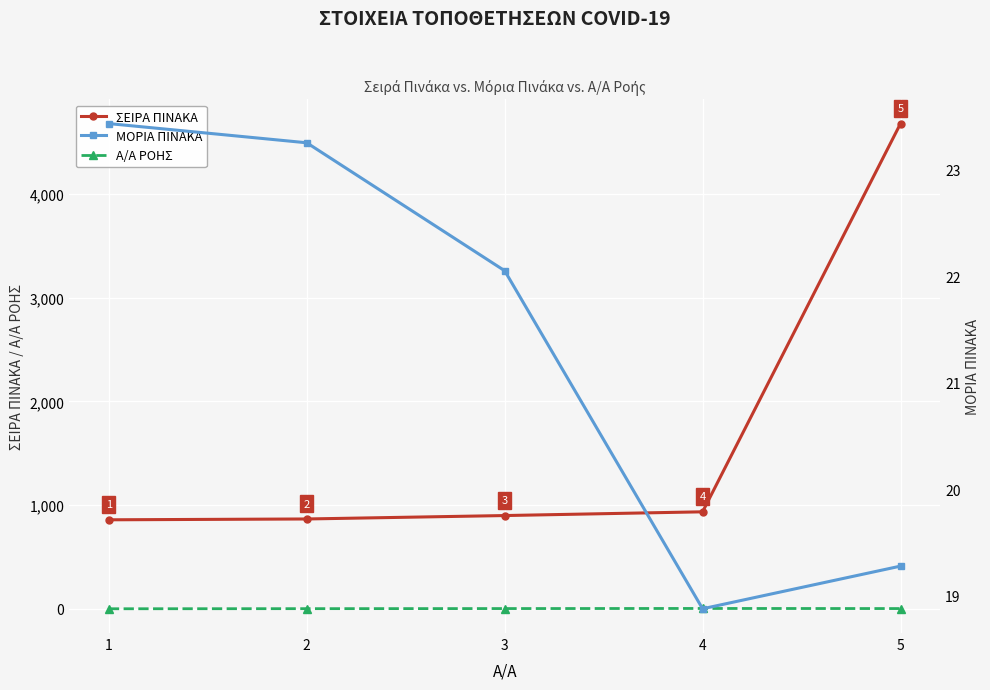

True or false: ΣΕΙΡΑ ΠΙΝΑΚΑ and ΜΟΡΙΑ ΠΙΝΑΚΑ cross at least once.

False